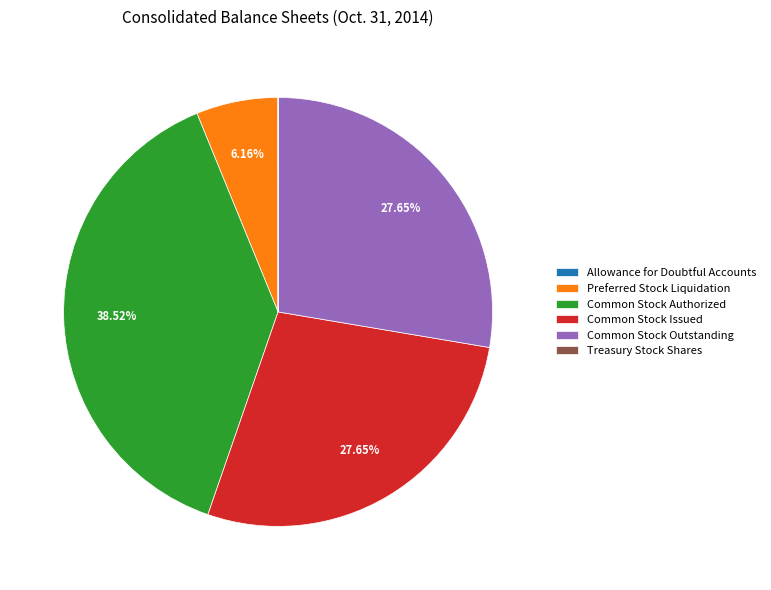

What is the ratio of the value at Common Stock Outstanding to the value at Common Stock Authorized?

0.7